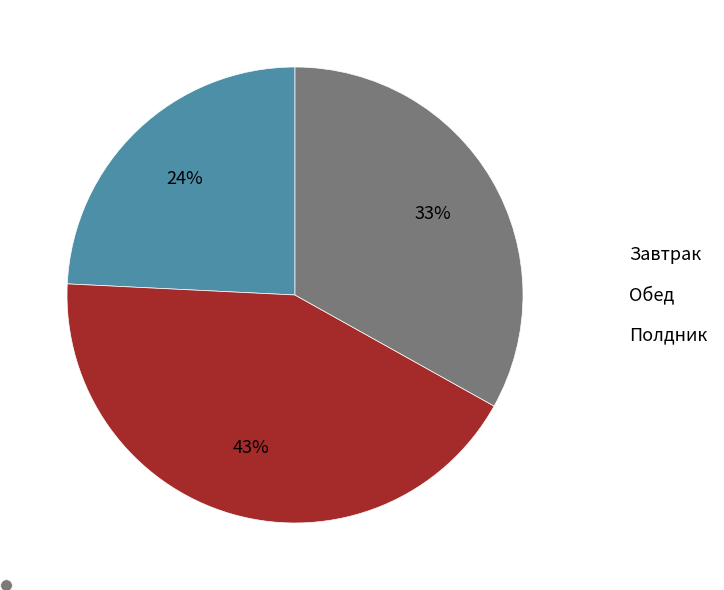

Is there any slice that represents more than half of the pie?

No